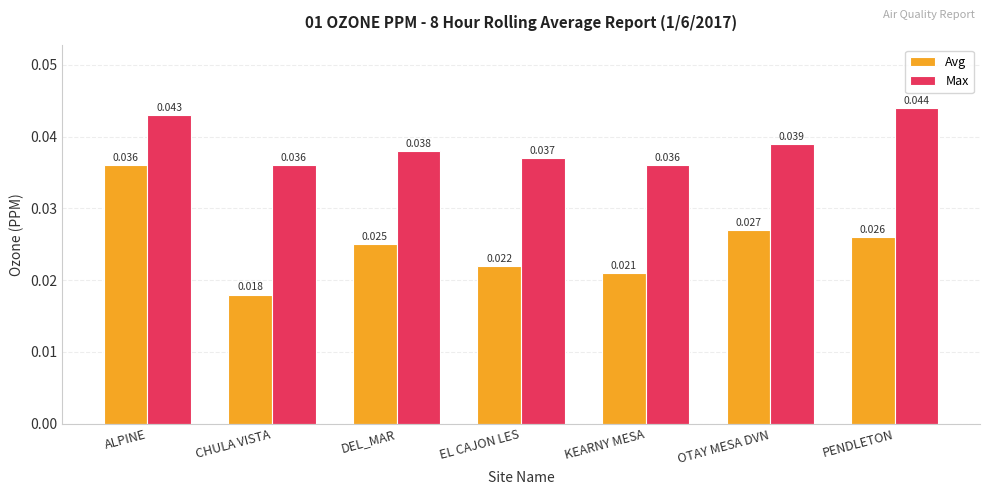

What position from the right is DEL_MAR?

5